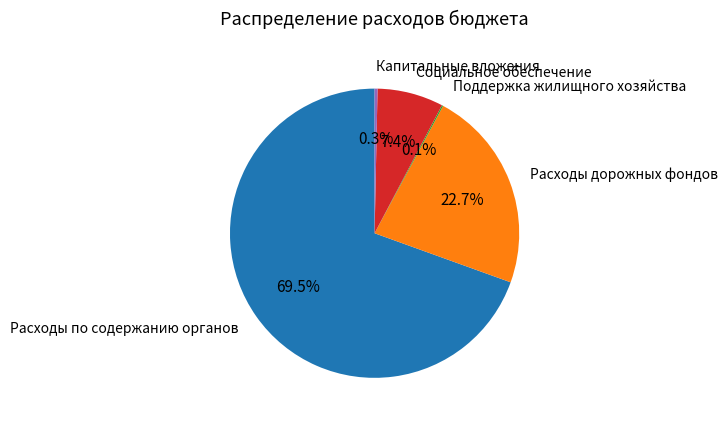

To the nearest percent, what is the combined percentage of Социальное обеспечение and Капитальные вложения?

8%